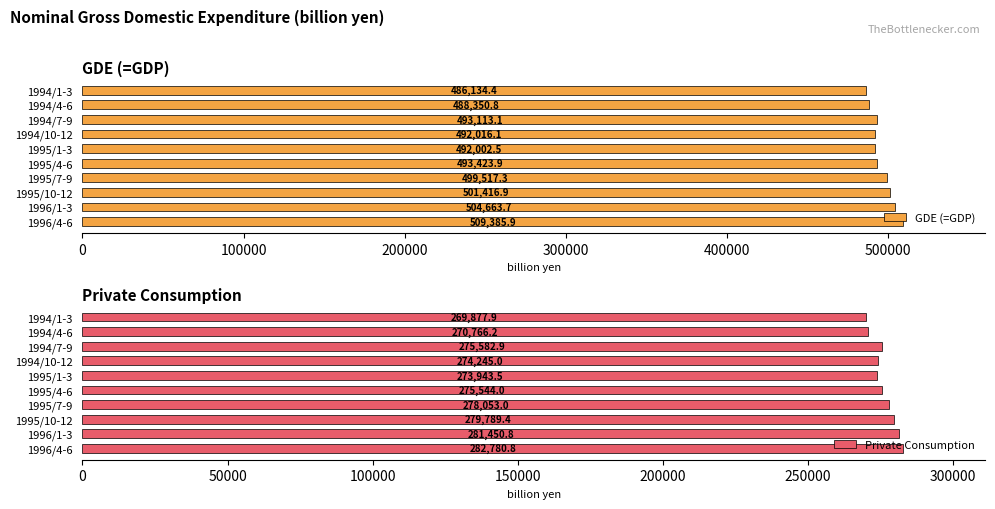

What is the sum of the Private Consumption values at 1994/1-3 and 1995/4-6?

545421.9